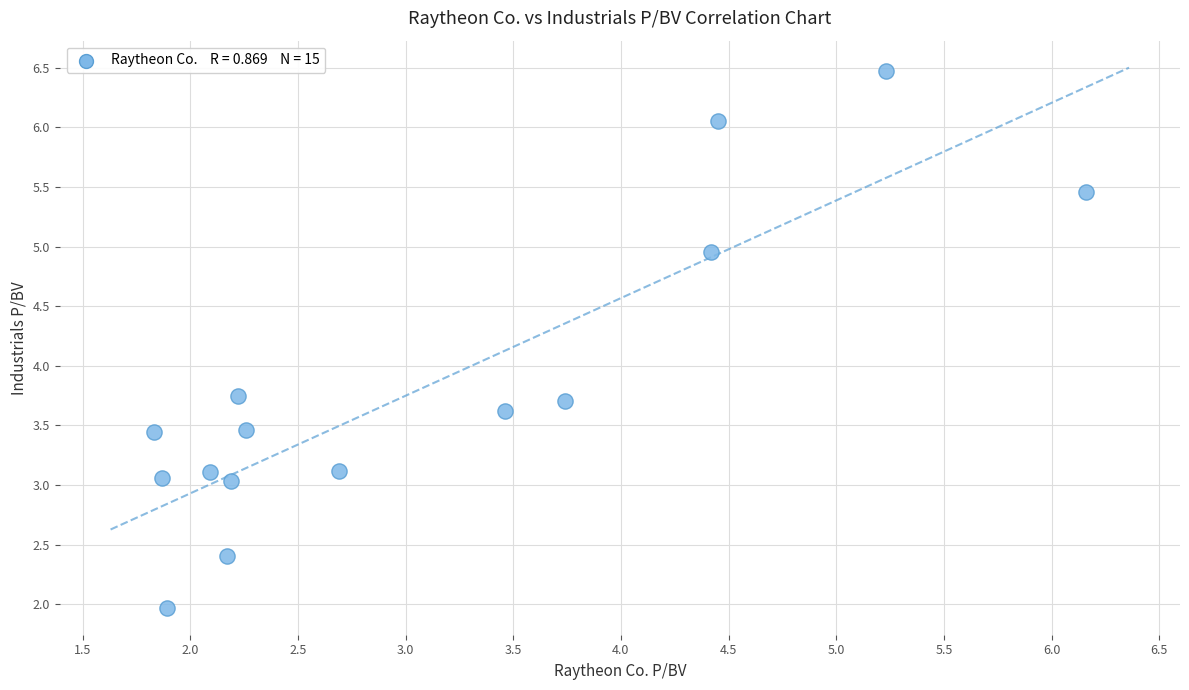

What is the range of Y values (max minus min)?

4.5